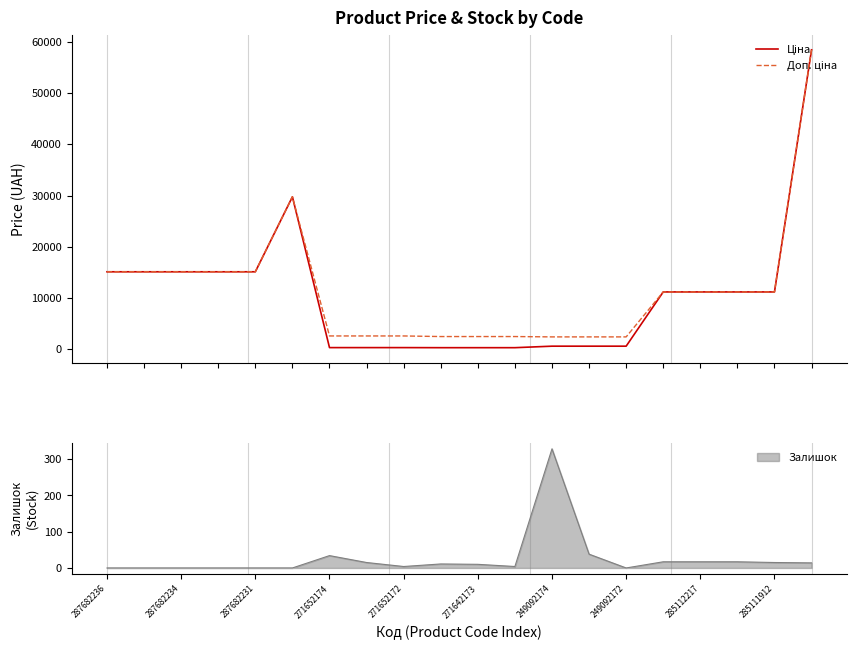

The value of Залишок at 287682236 is -130. True or false?

False